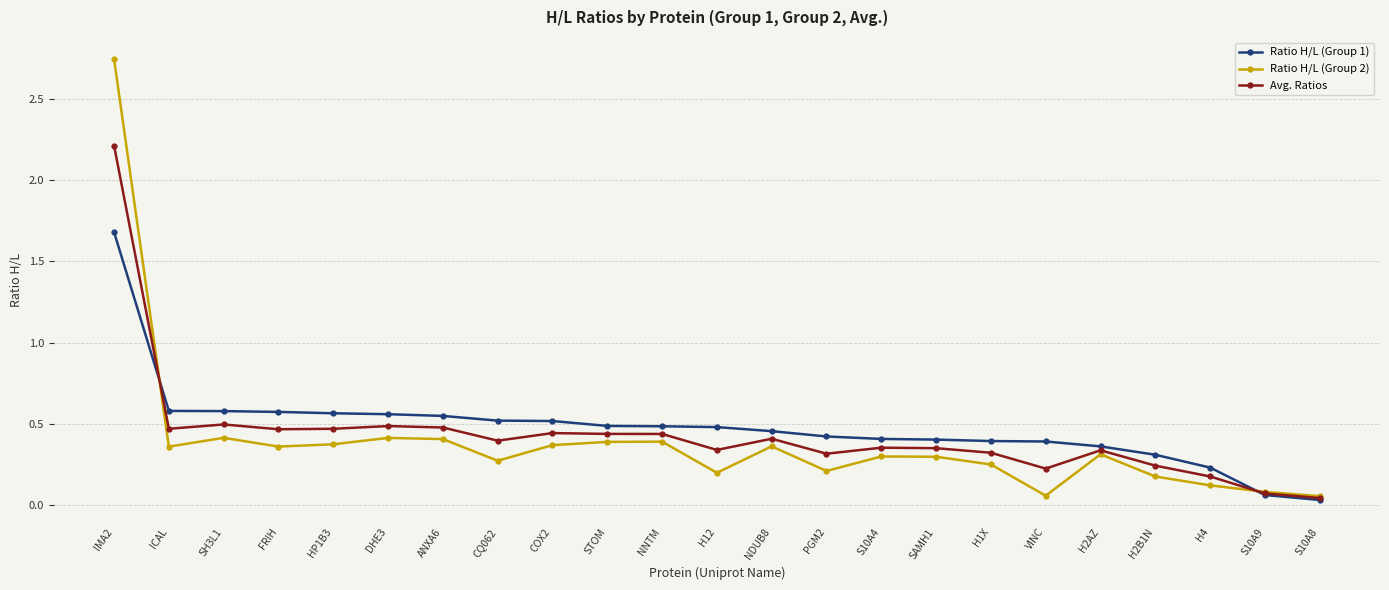

Is it true that Avg. Ratios equals 0.2 at VINC?

True